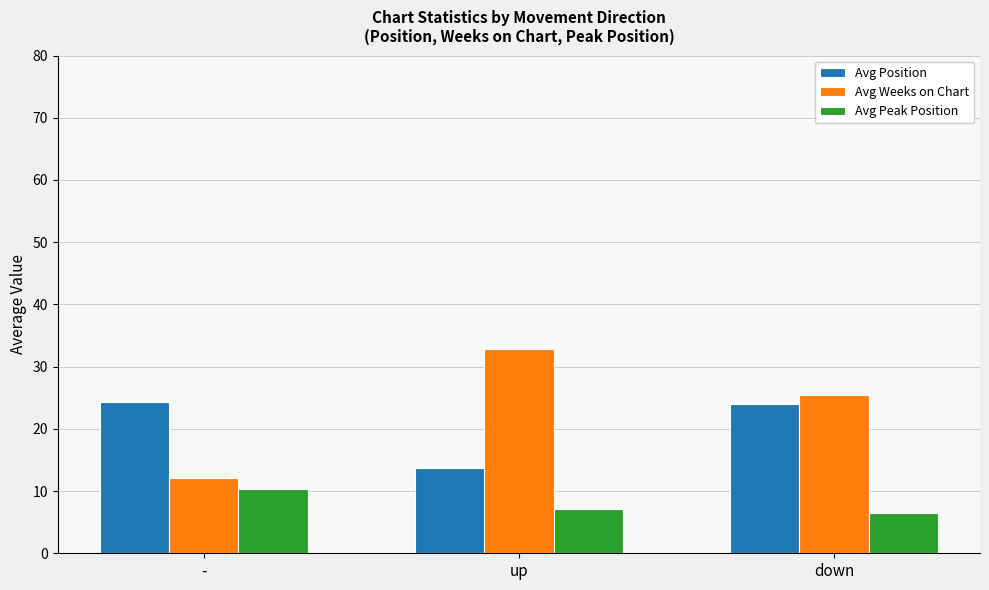

How many bars are there in each group?

3